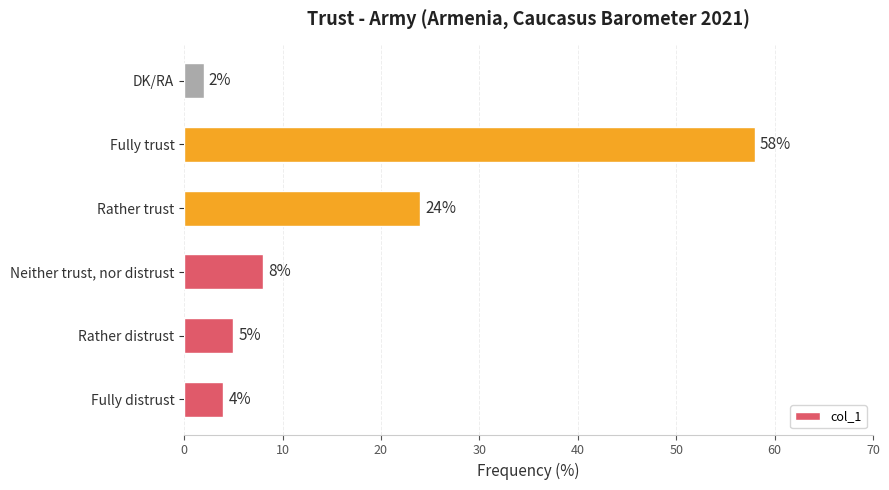

True or false: the data shows 5 at Rather distrust.

True